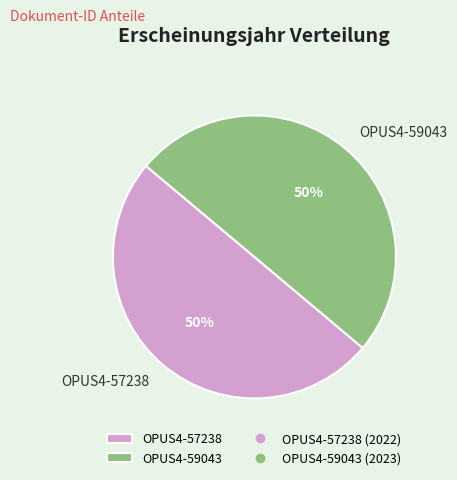

Do OPUS4-59043 and OPUS4-57238 together represent more than half of the pie?

Yes